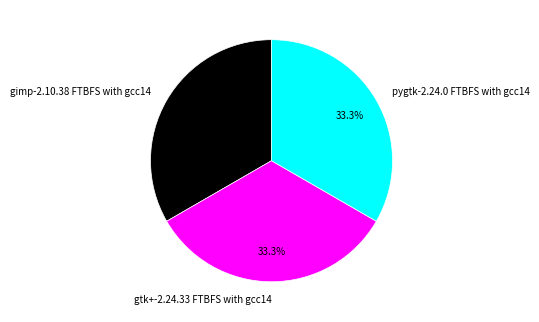

Is it true that gimp-2.10.38 FTBFS with gcc14 is 19% of the pie?

False